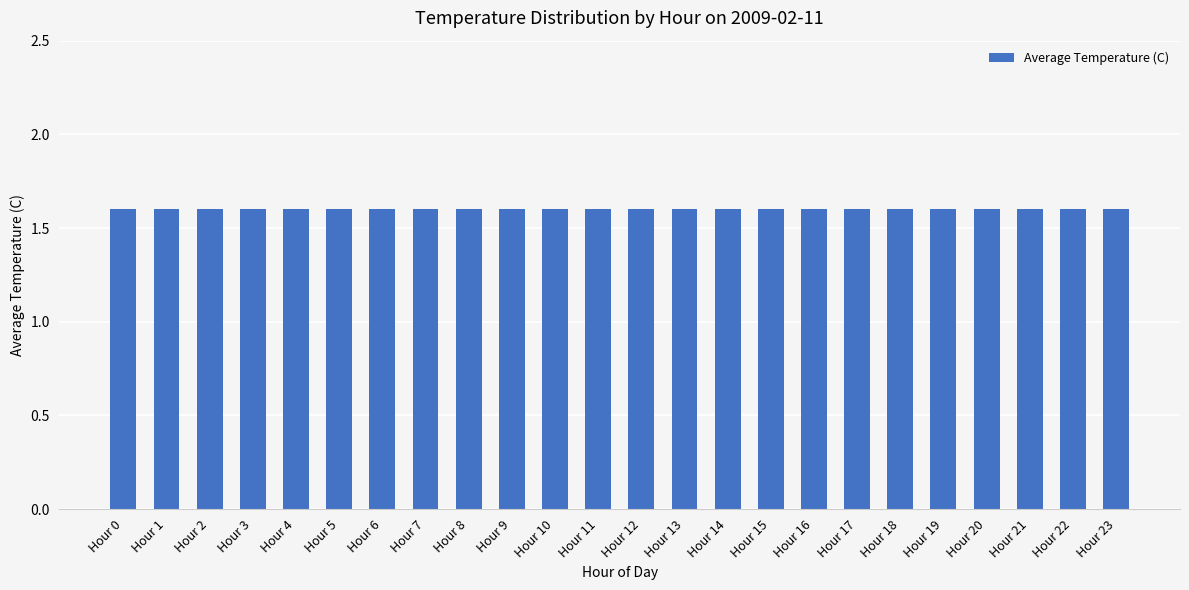

Reading right to left, list all the values displayed in this chart.

1.6	1.6	1.6	1.6	1.6	1.6	1.6	1.6	1.6	1.6	1.6	1.6	1.6	1.6	1.6	1.6	1.6	1.6	1.6	1.6	1.6	1.6	1.6	1.6